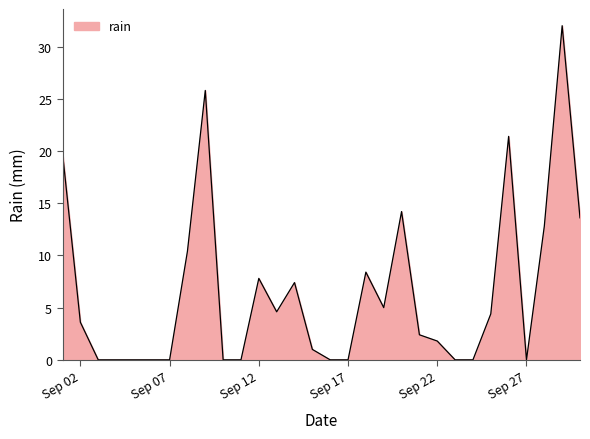

What is the difference between the second highest and second lowest values?

25.8